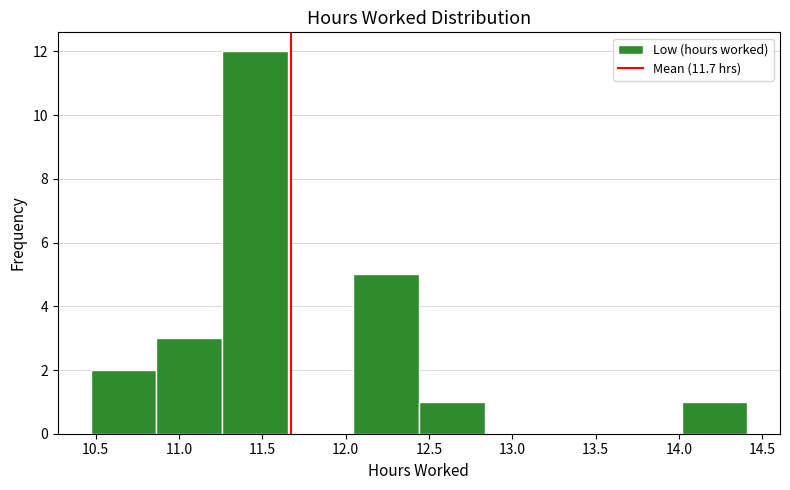

Reading left to right, list every bar in this chart as the range it spans on the x-axis followed by its height. Neither the bar edges nor the heights are printed on the chart, so give them approximately, as read against the axes.

10.45 to 10.85: 2
10.85 to 11.25: 3
11.25 to 11.65: 12
11.65 to 12.05: 0
12.05 to 12.45: 5
12.45 to 12.85: 1
12.85 to 13.25: 0
13.25 to 13.60: 0
13.60 to 14.00: 0
14.00 to 14.40: 1